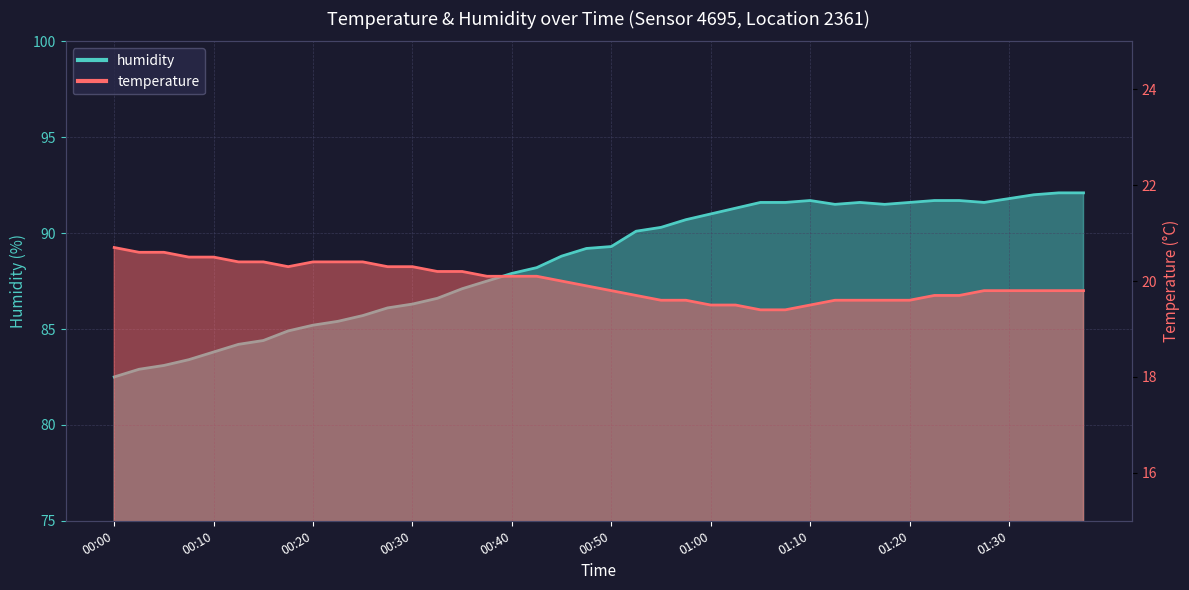

Where is the first local minimum for temperature?

00:18